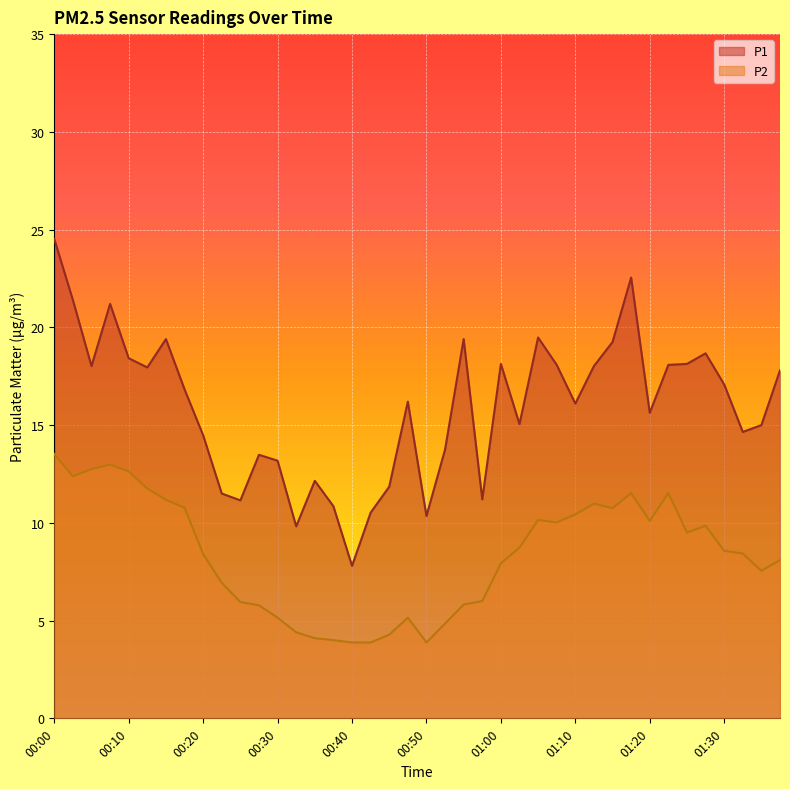

What are all the series names shown in the legend?

P1, P2